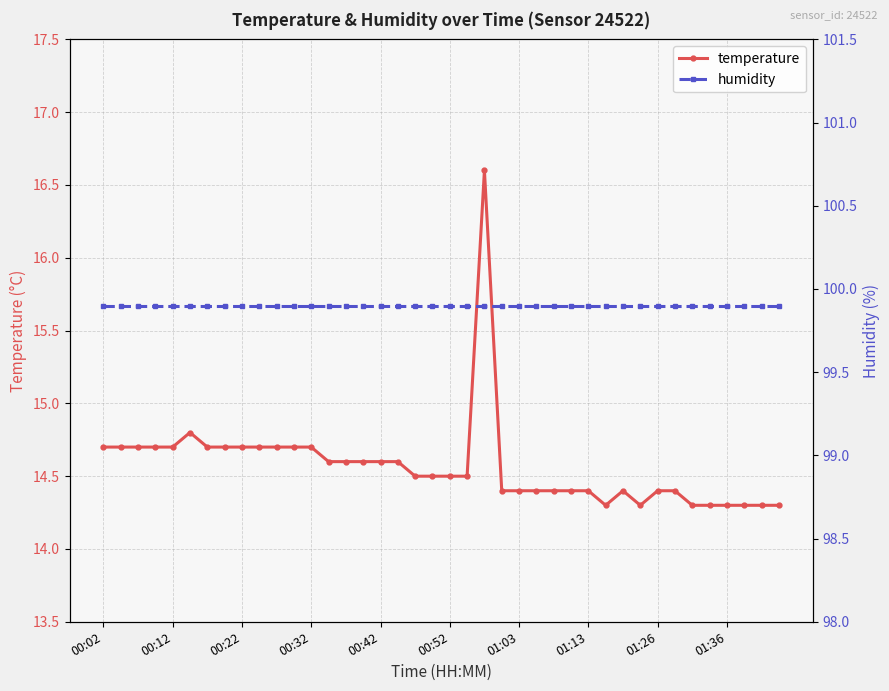

What is the lowest value of the temperature series?

14.3